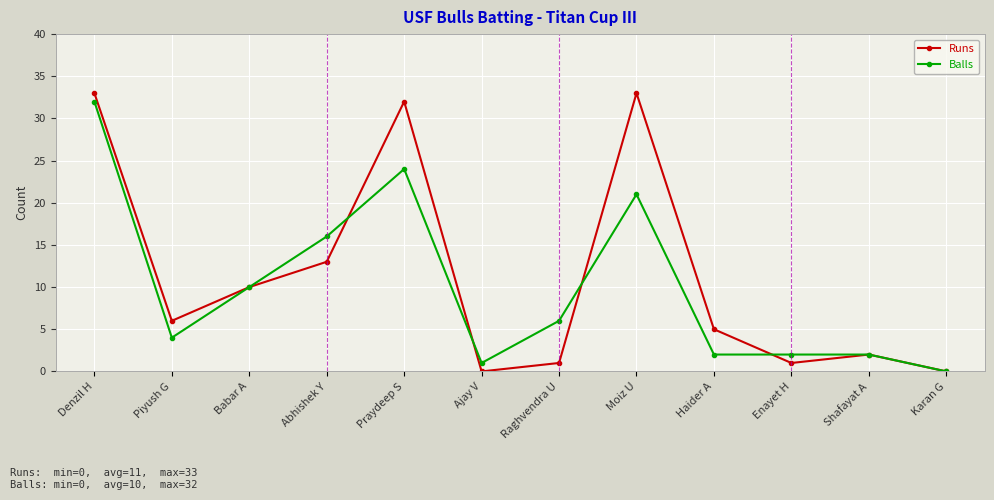

At Piyush G, list the series in order from smallest to largest.

Balls, Runs